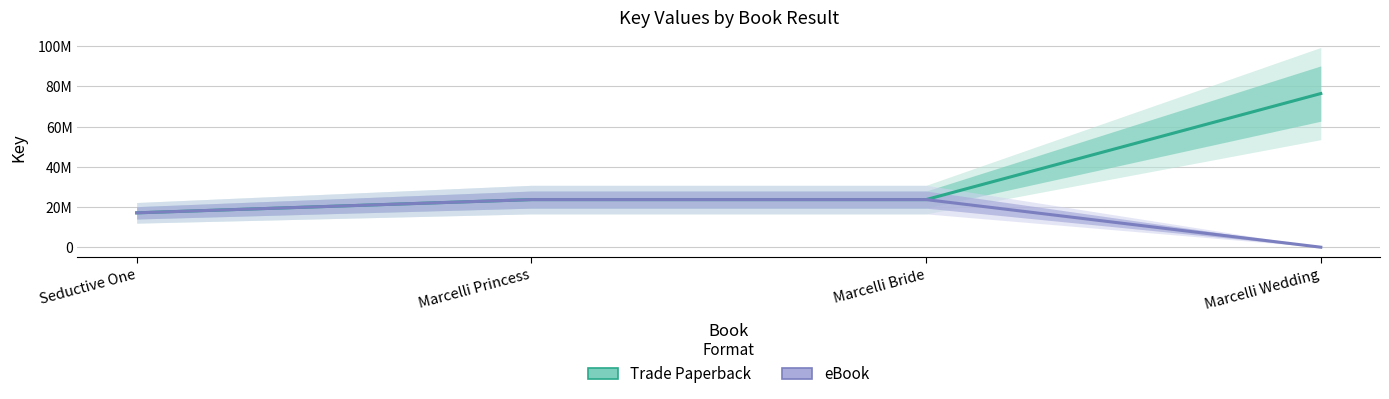

True or false: eBook and Trade Paperback cross at least once.

False